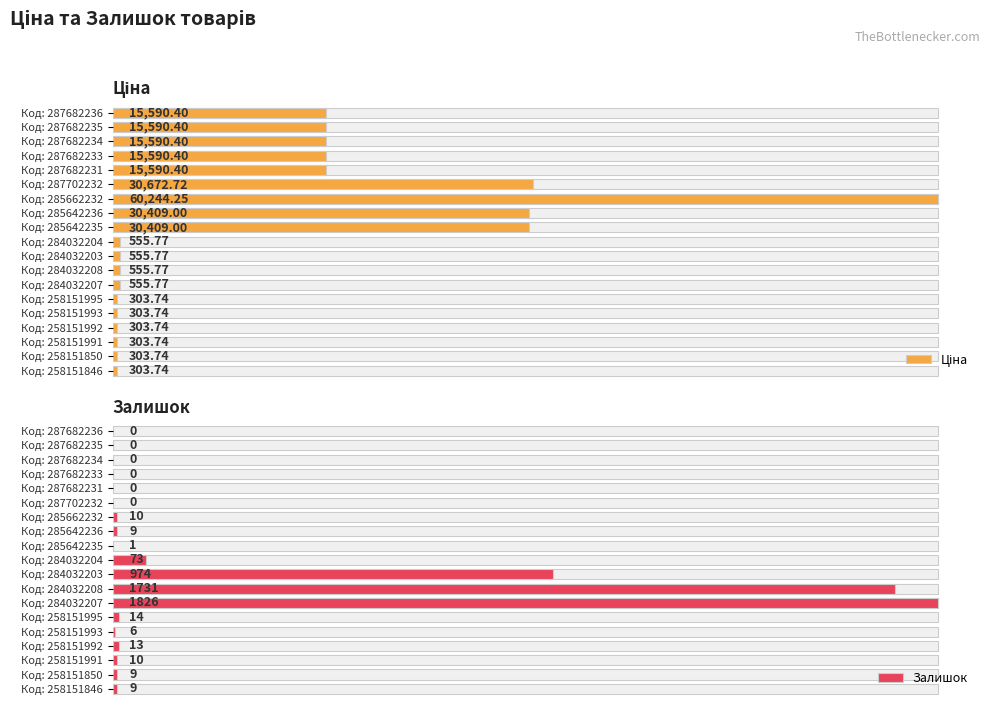

Which series changed the most between Код: 285662232 and Код: 284032208?

Ціна